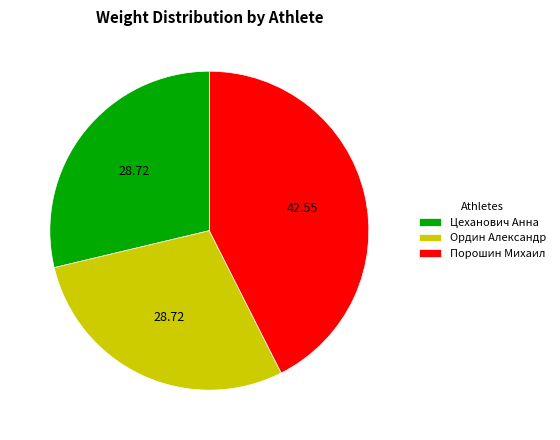

What is the ratio of the value at Цеханович Анна to the value at Порошин Михаил?

0.7